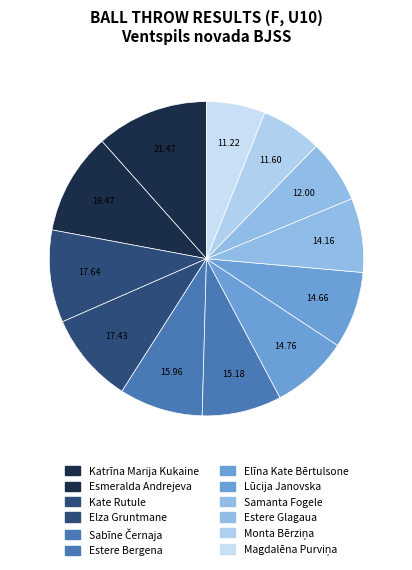

Is there any slice that represents more than half of the pie?

No